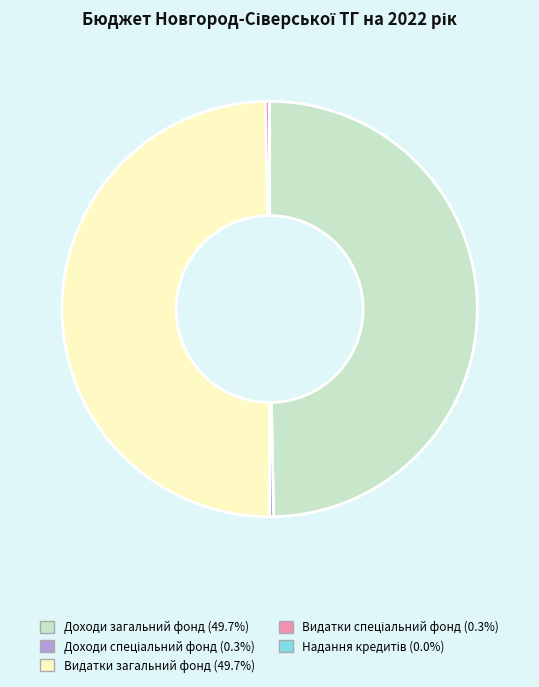

Is Доходи загальний фонд the majority of the pie?

No